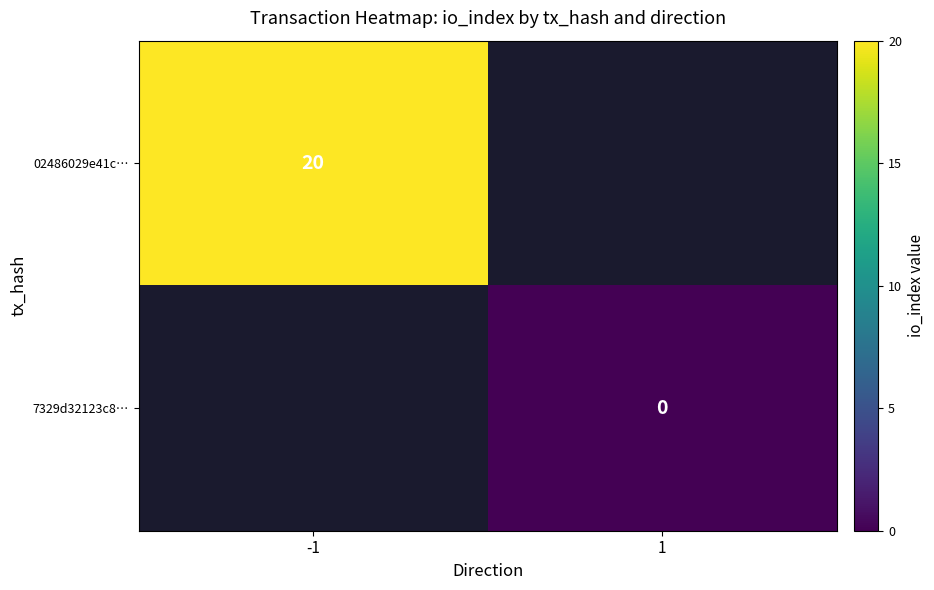

Is the value of 7329d32123c8… at 1 greater than the value of 02486029e41c… at -1?

No